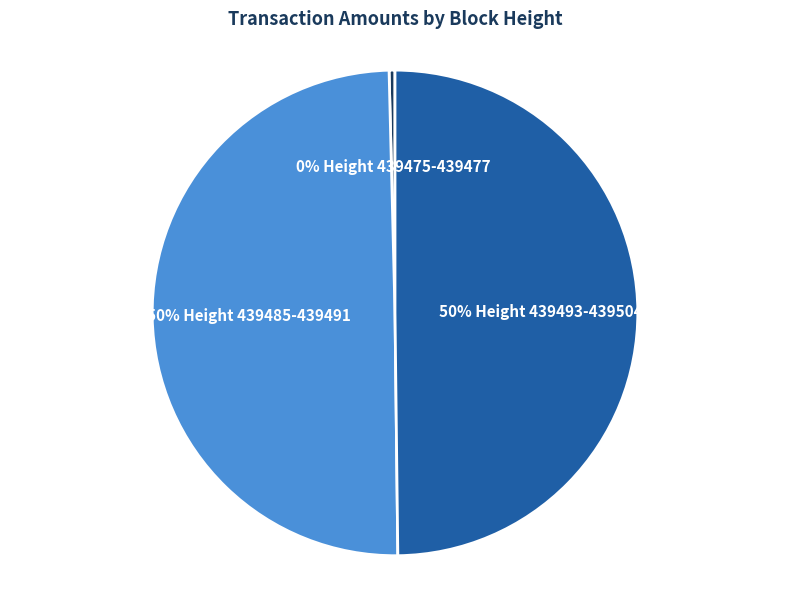

To the nearest percent, what is the average slice percentage?

33%